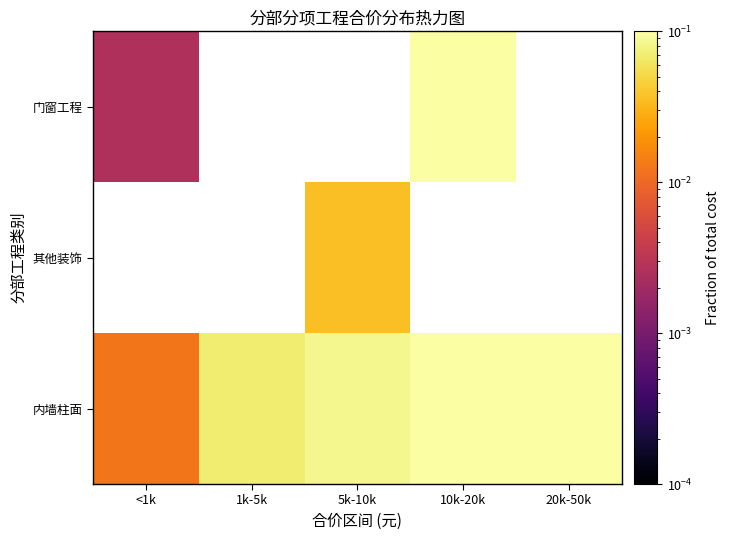

Count the number of data series in this chart.

3